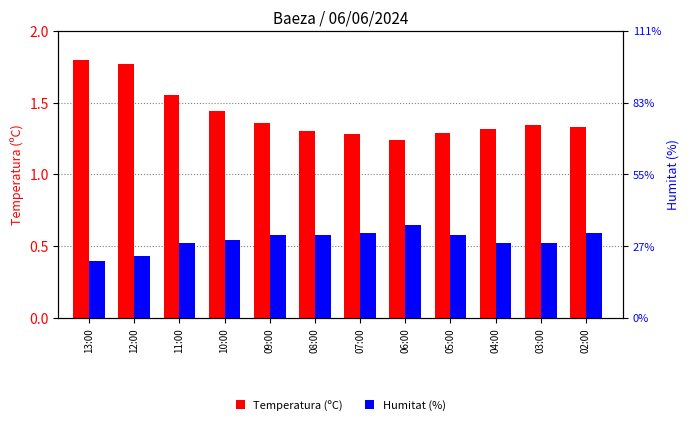

At which category does the chart reach its minimum across all series?

13:00